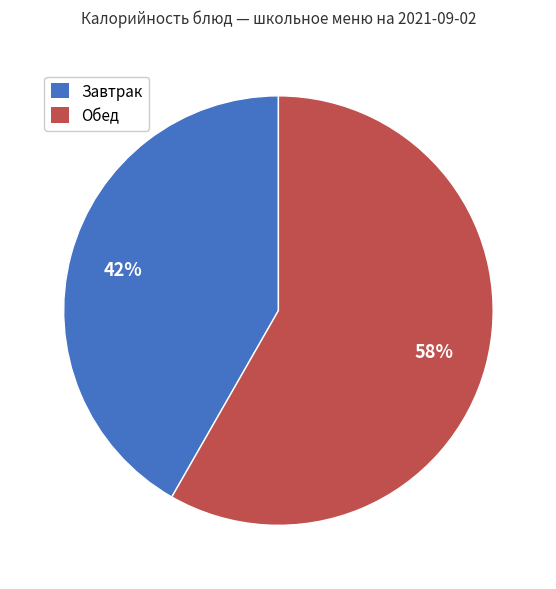

Do Завтрак and Обед together represent more than half of the pie?

Yes